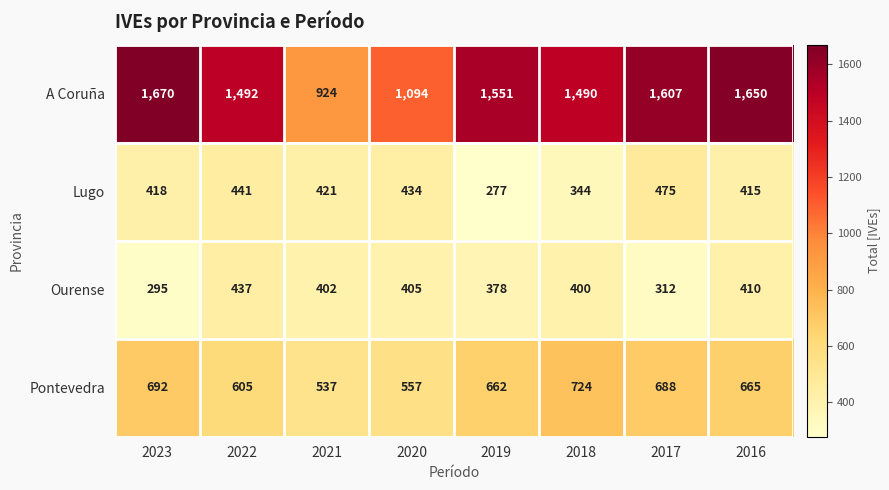

What is the lowest value of the A Coruña series?

924